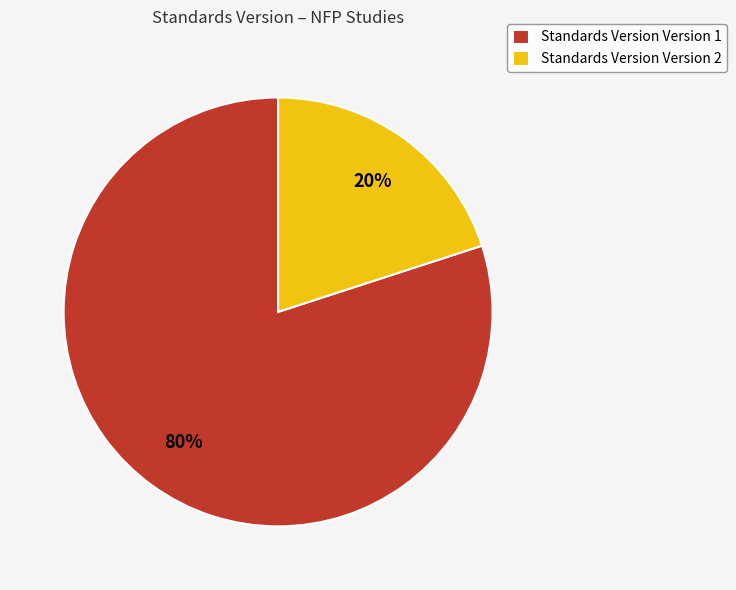

Is there any slice that represents more than half of the pie?

Yes